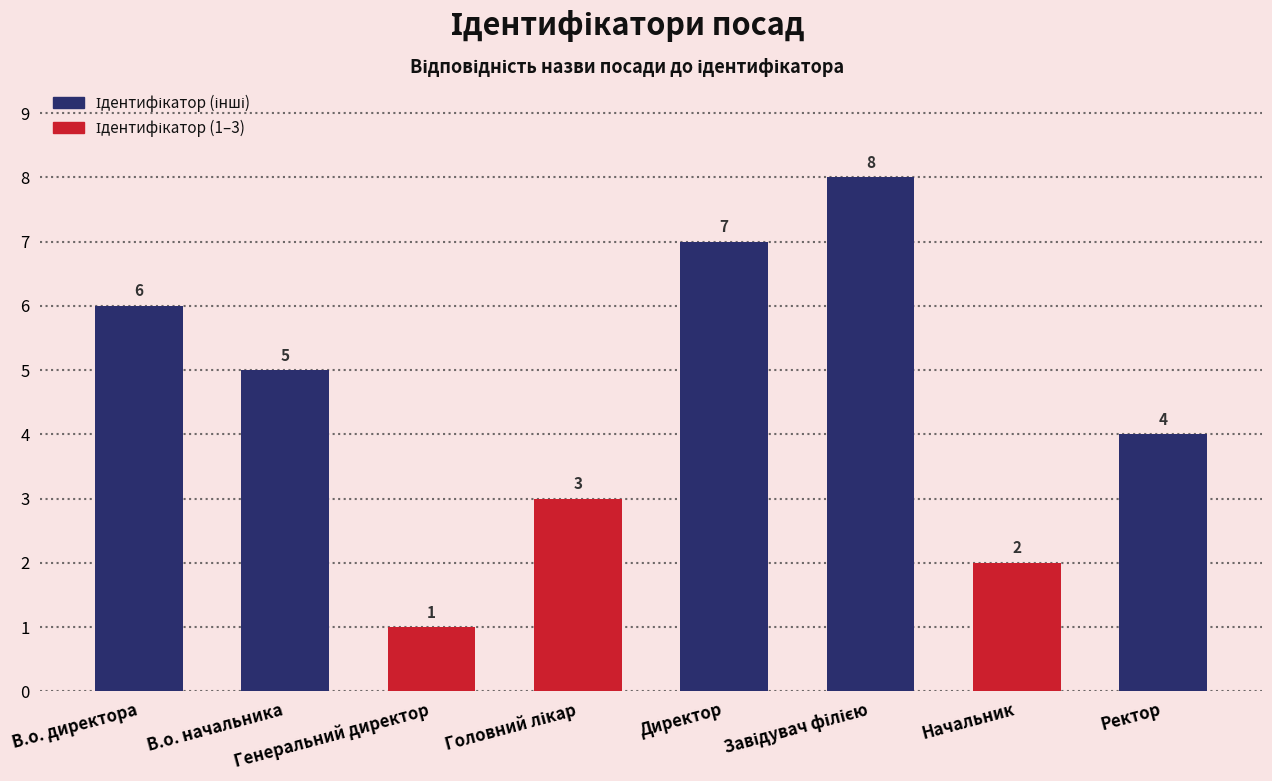

Count the values in the range 3 to 7.

5